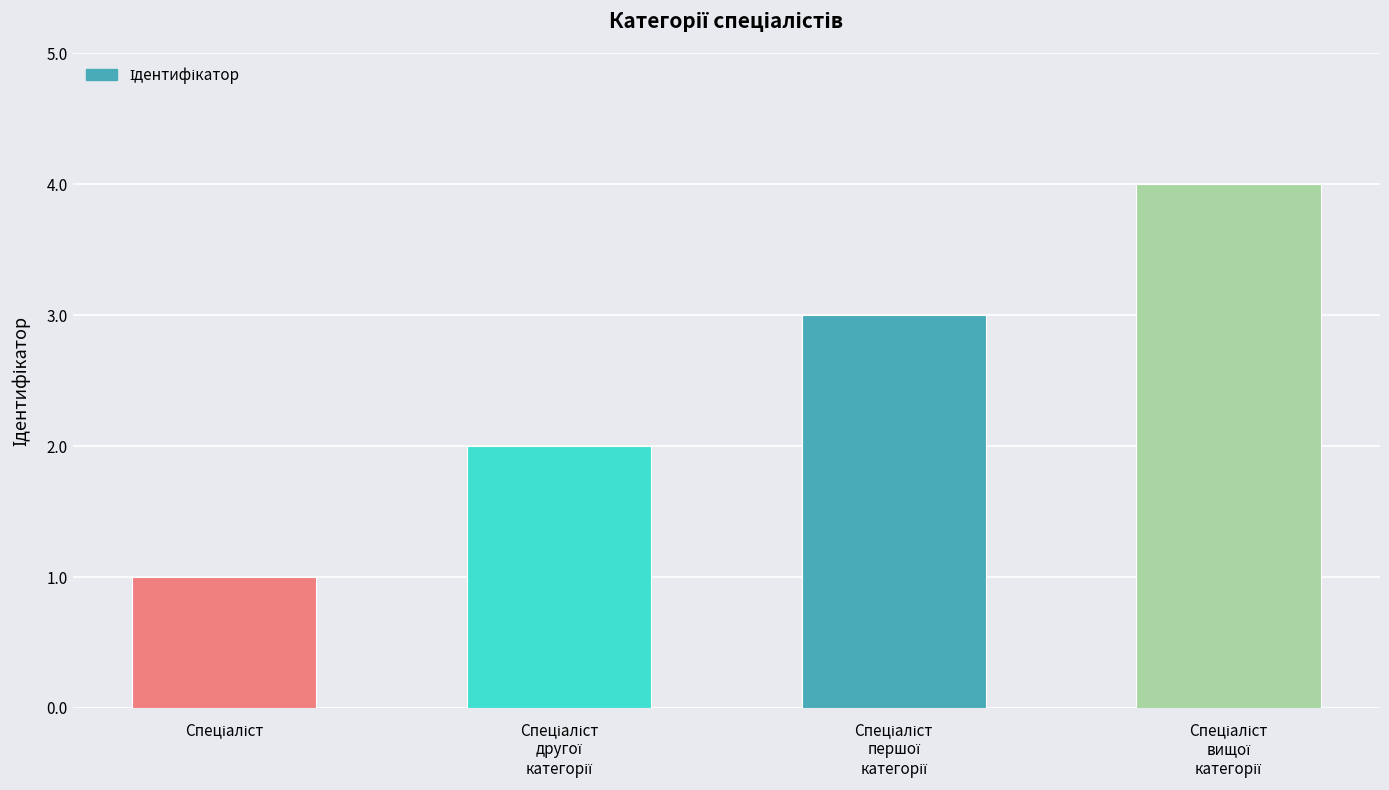

Count the number of categories in the chart.

4